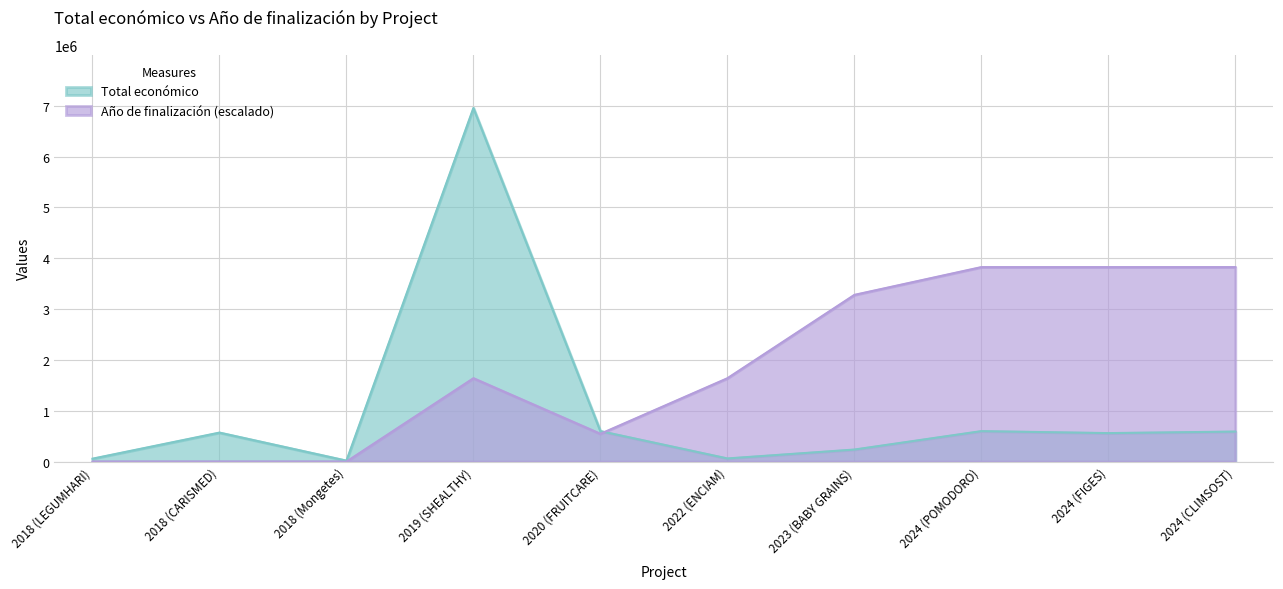

Reading left to right, transcribe all the data shown in this chart.

57500	570531	18970	6955758	599636	62065	237042	599540	560529	590712